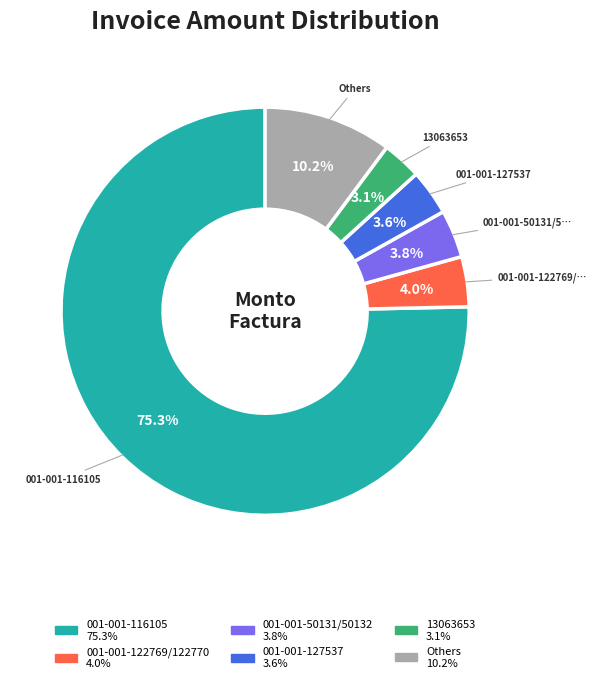

Is there a majority slice in this chart?

Yes